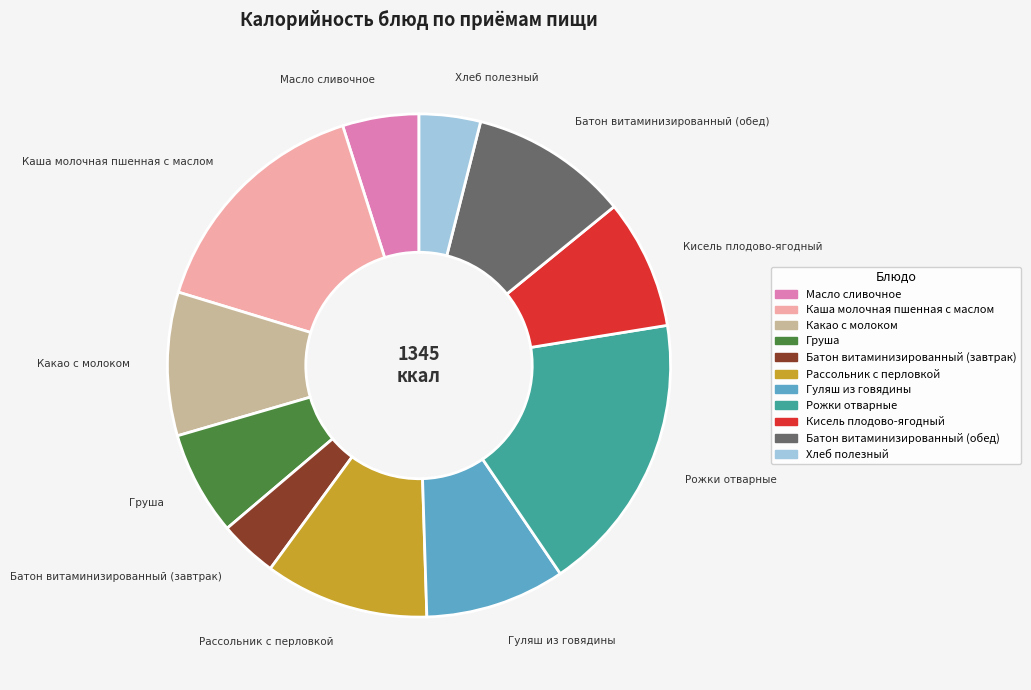

Which has a higher value, Рожки отварные or Гуляш из говядины?

Рожки отварные